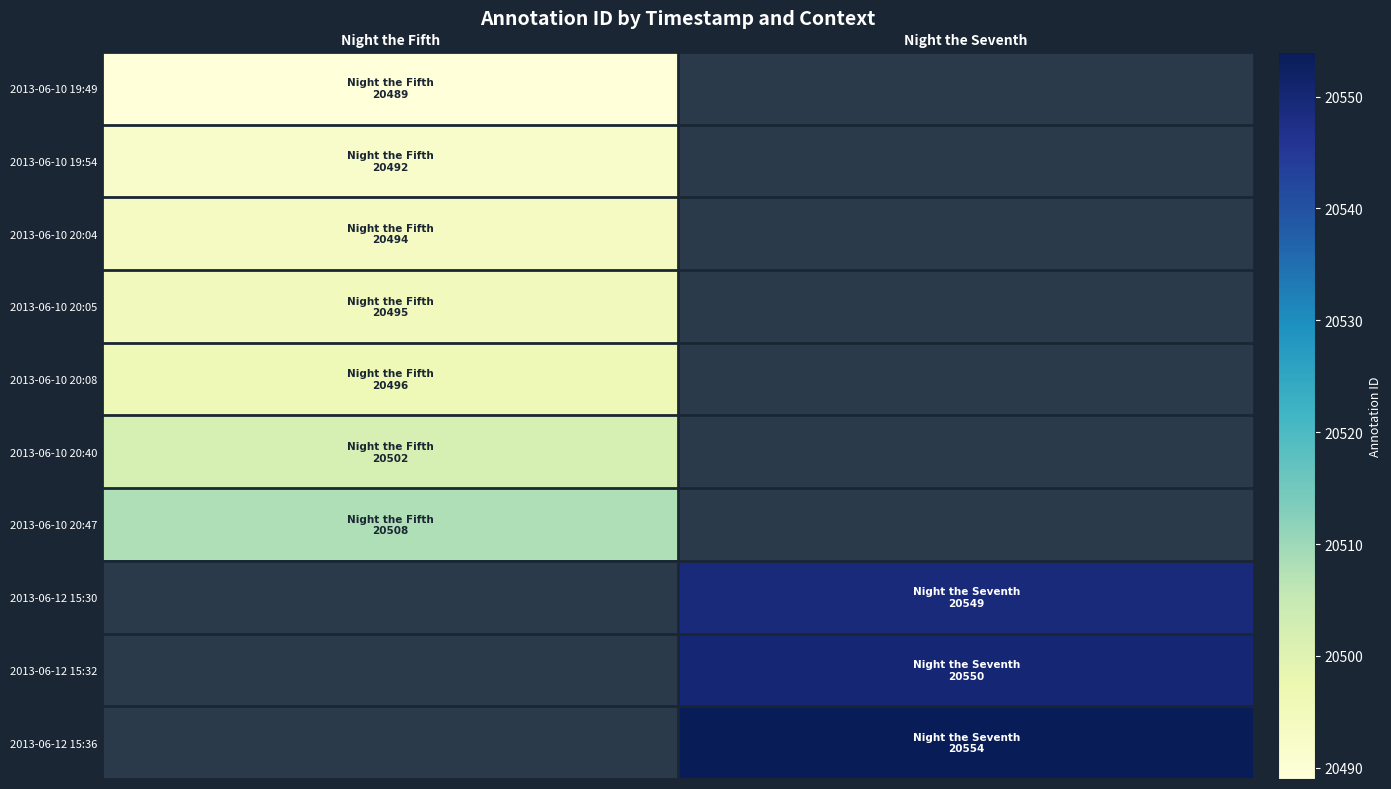

Which category has the lowest value across all series?

Night the Fifth